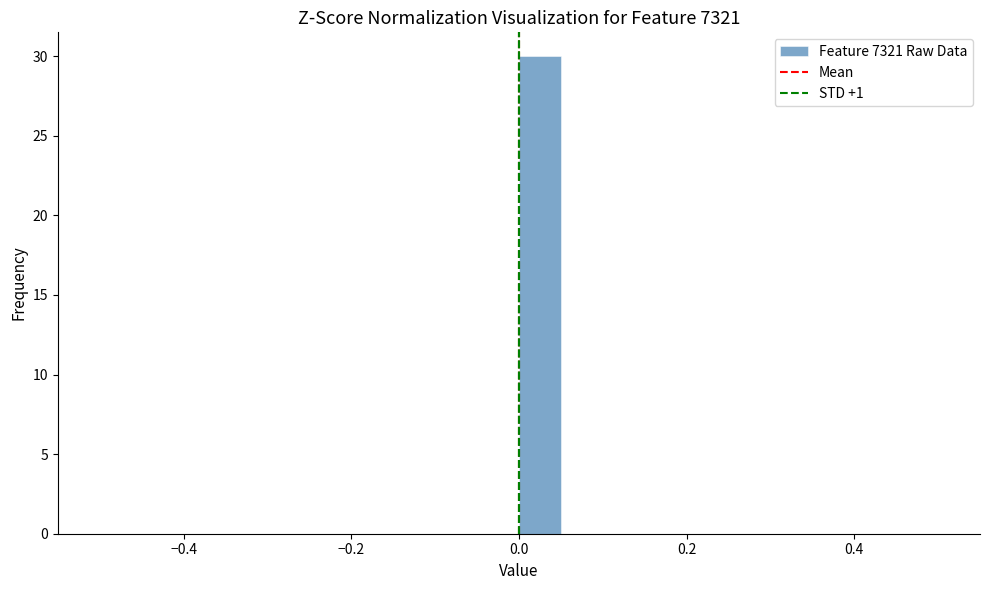

Read against the x-axis, roughly where is the centre of the tallest bar?

0.02